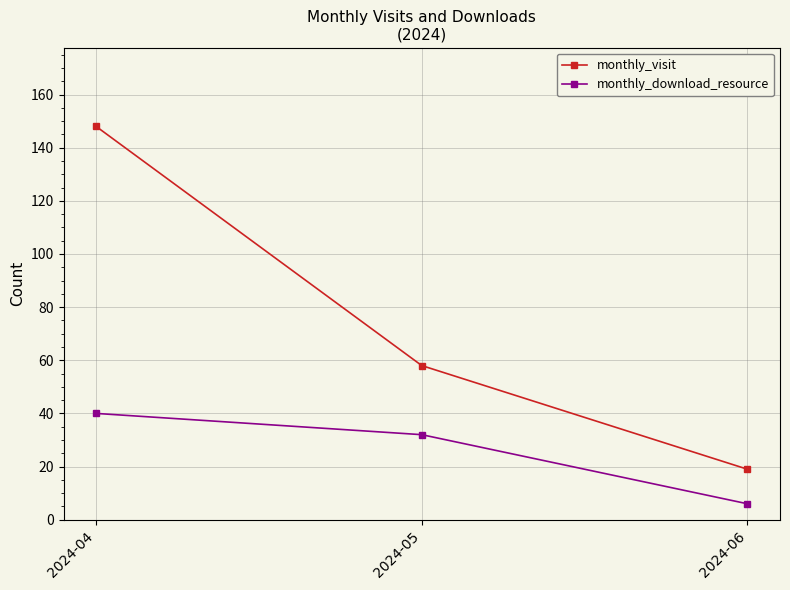

Which series has the largest total across all categories?

monthly_visit